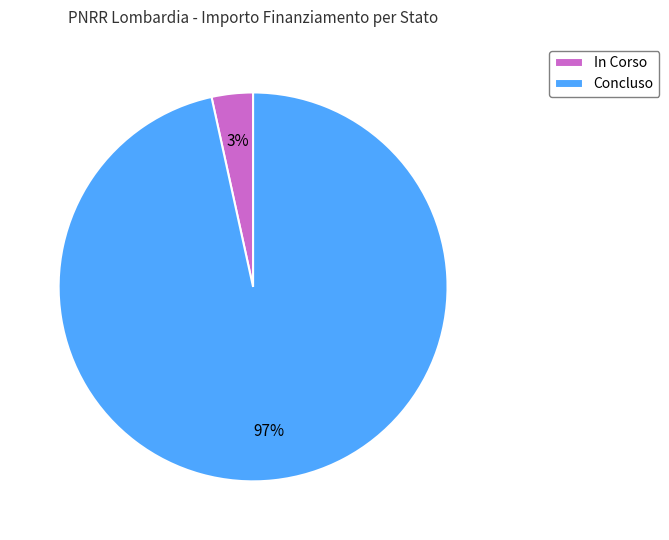

Between Concluso and In Corso, which is larger?

Concluso